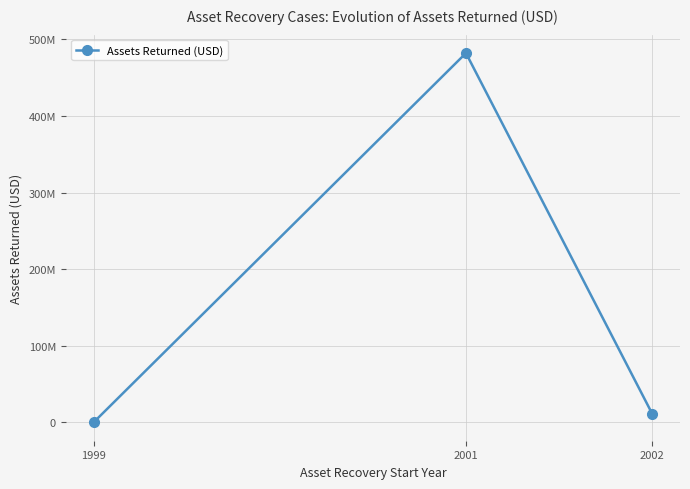

Reading right to left, list all the values displayed in this chart.

11472400	482000000	67114